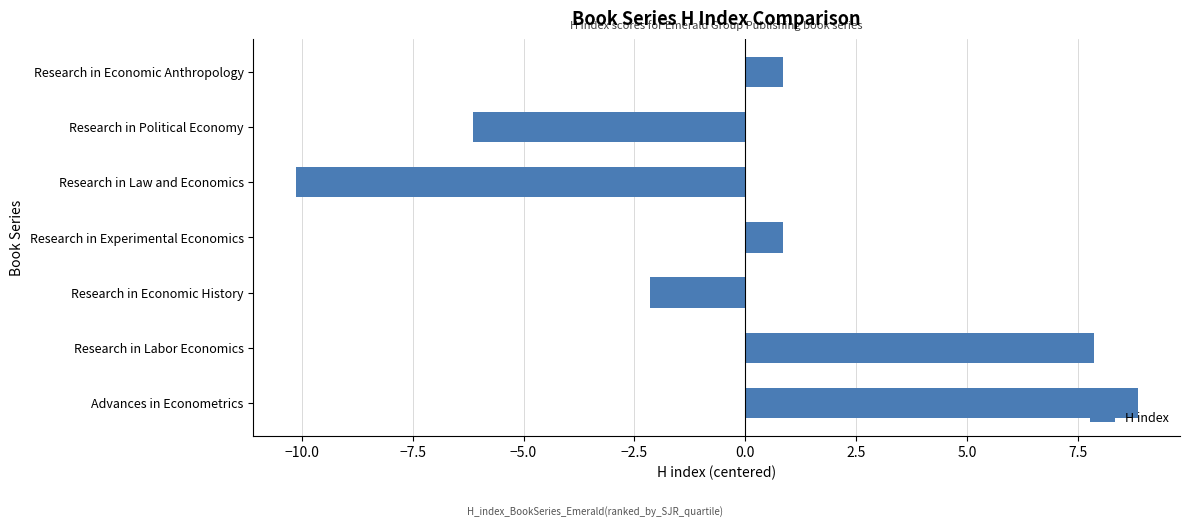

What is the difference between the second highest and second lowest values?

14.0